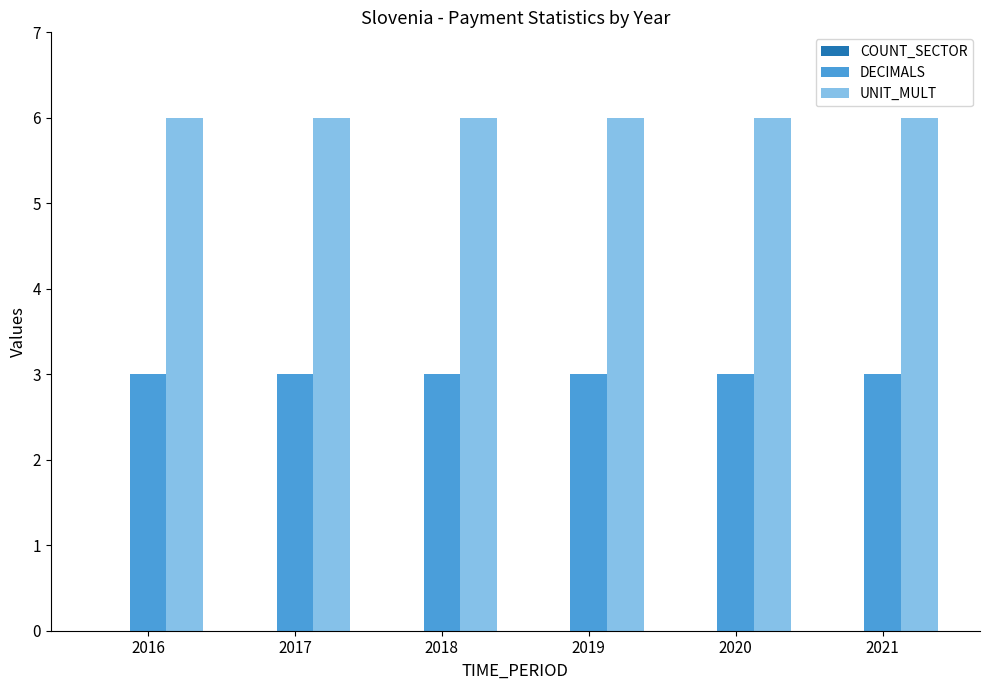

The UNIT_MULT series shows 6 at 2019. True or false?

True